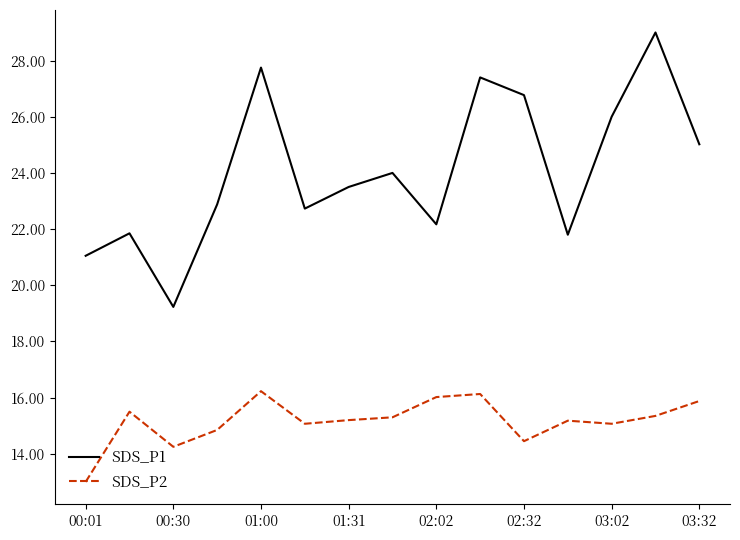

True or false: SDS_P1 and SDS_P2 intersect in this chart.

False